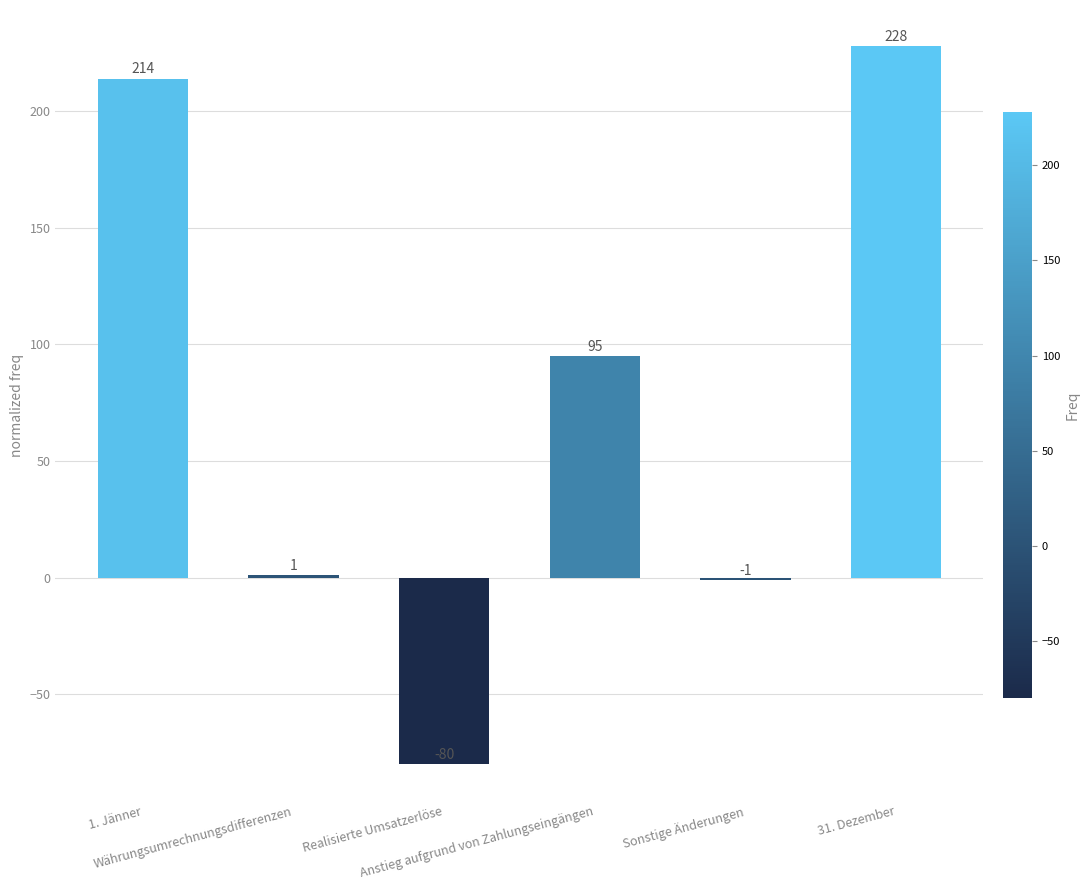

Reading left to right, extract all data points from this chart.

1. Jänner=214	Währungsumrechnungsdifferenzen=1	Realisierte Umsatzerlöse=-80	Anstieg aufgrund von Zahlungseingängen=95	Sonstige Änderungen=-1	31. Dezember=228